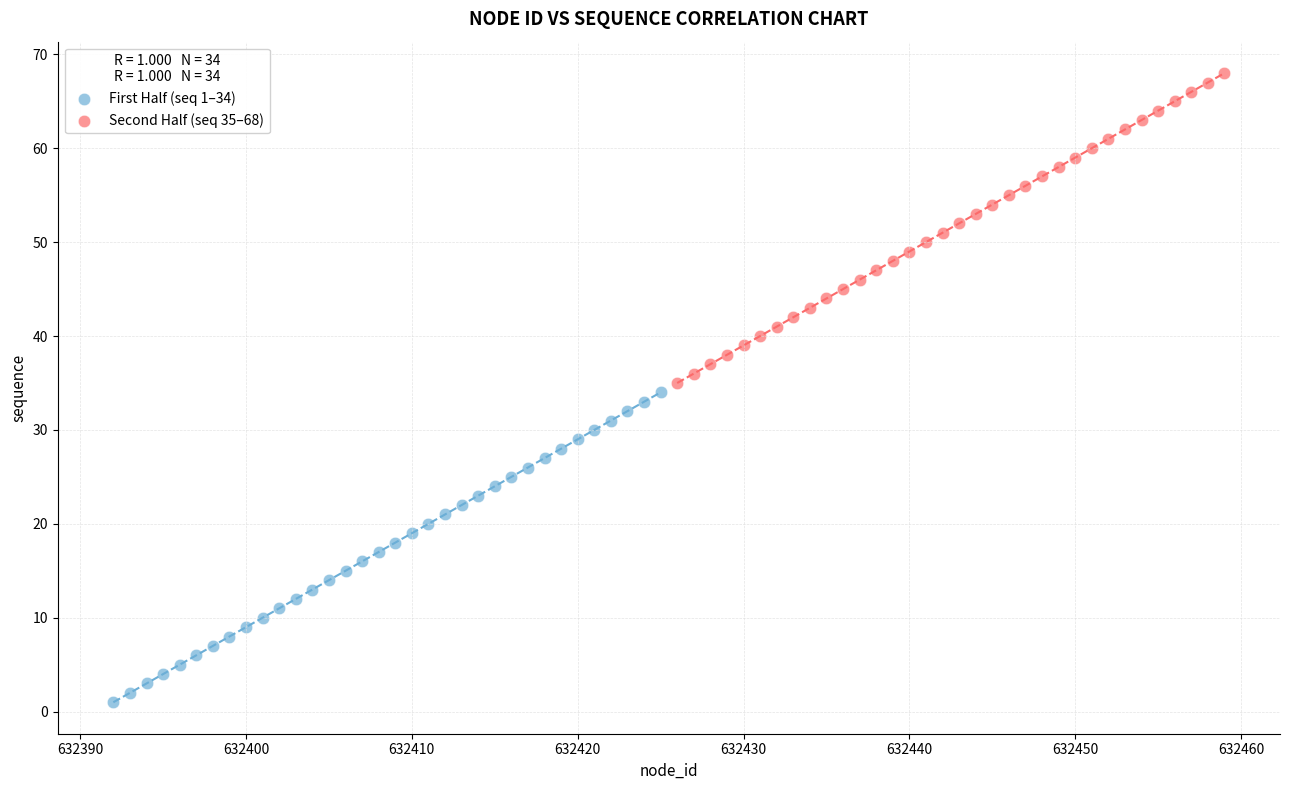

Which series contains the highest Y value?

Second Half (seq 35–68)